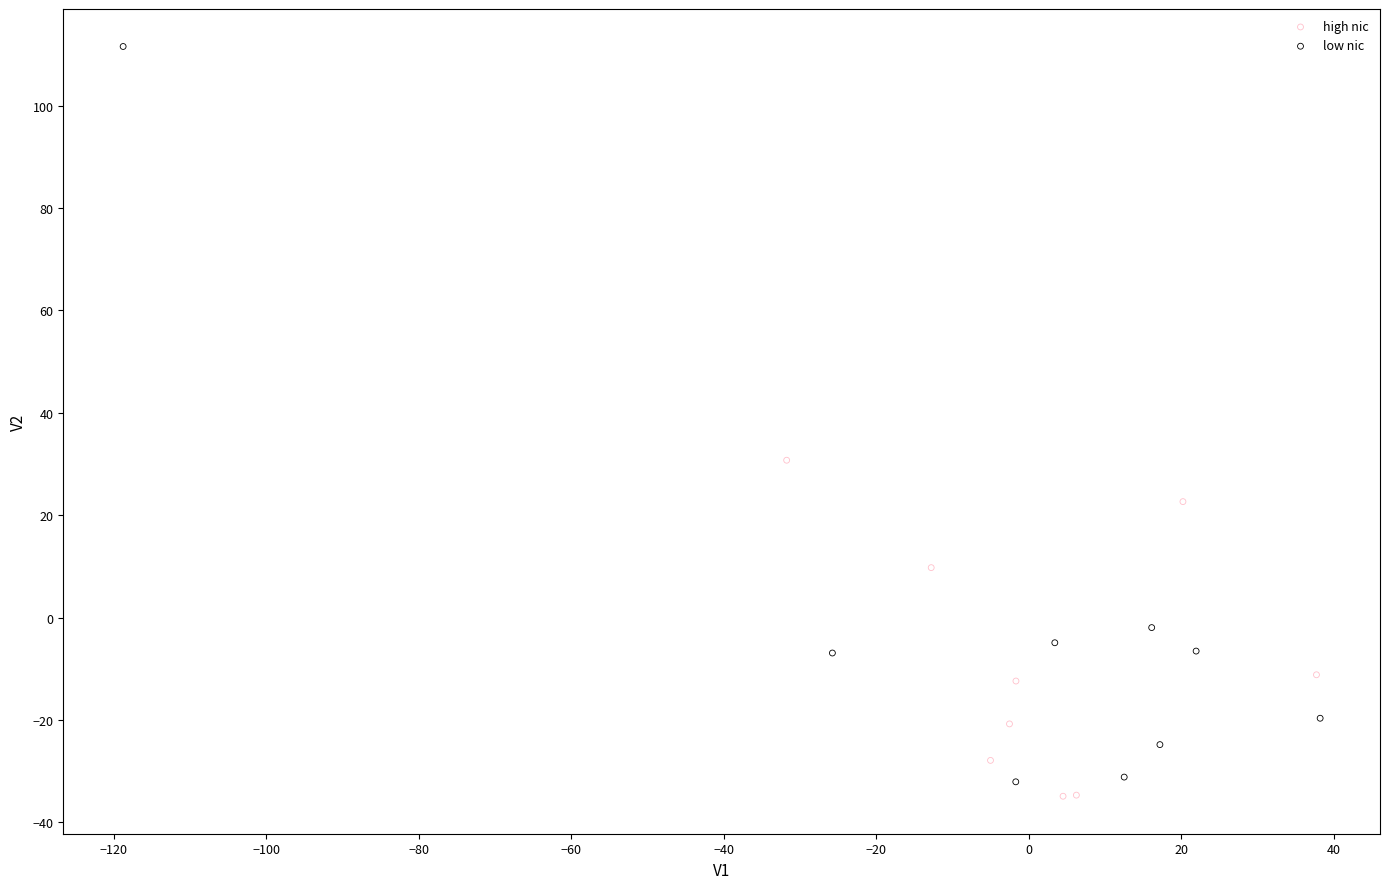

Which series reaches the maximum Y coordinate?

low nic